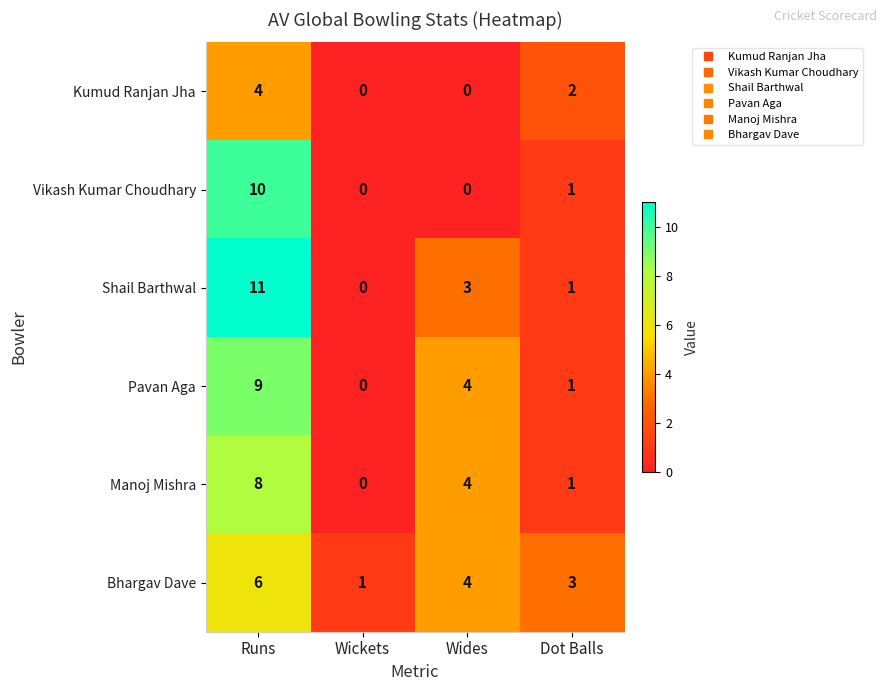

List the series in order of their peak value, lowest first.

Kumud Ranjan Jha, Bhargav Dave, Manoj Mishra, Pavan Aga, Vikash Kumar Choudhary, Shail Barthwal